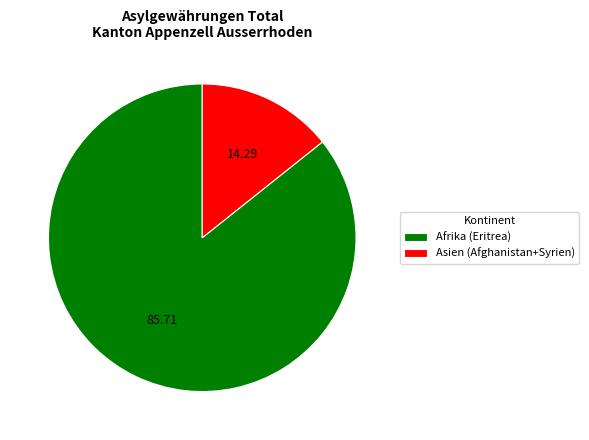

Combined, do Afrika (Eritrea) and Asien (Afghanistan+Syrien) account for over 50%?

Yes